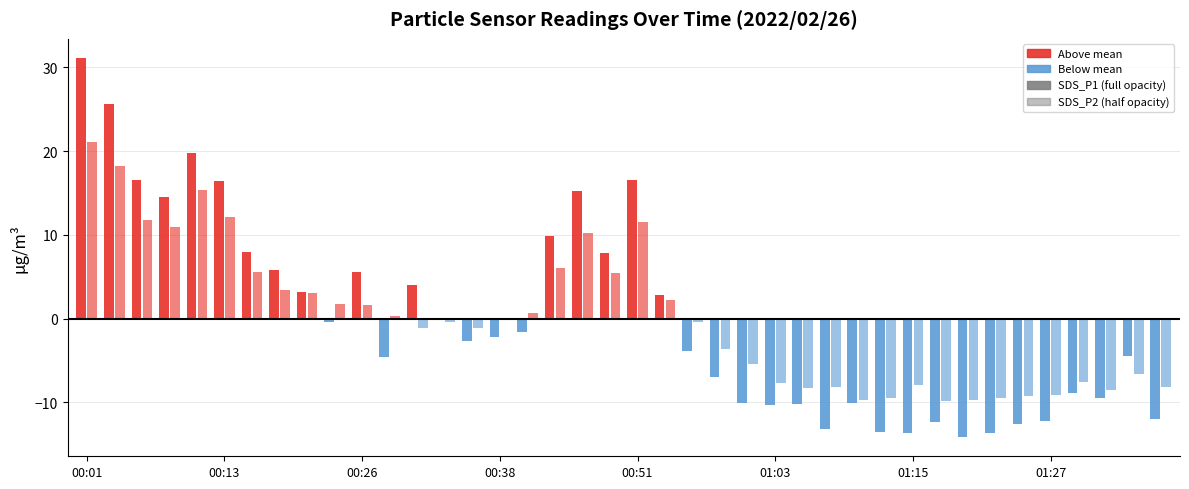

What is the difference between the maximum and second lowest values in the SDS_P1 series?

44.8